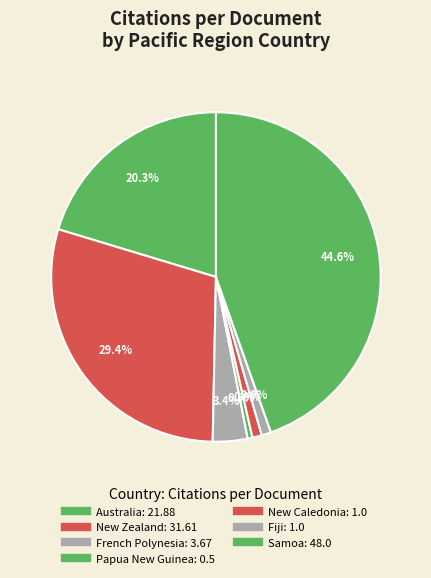

How many segments does this pie chart have?

7